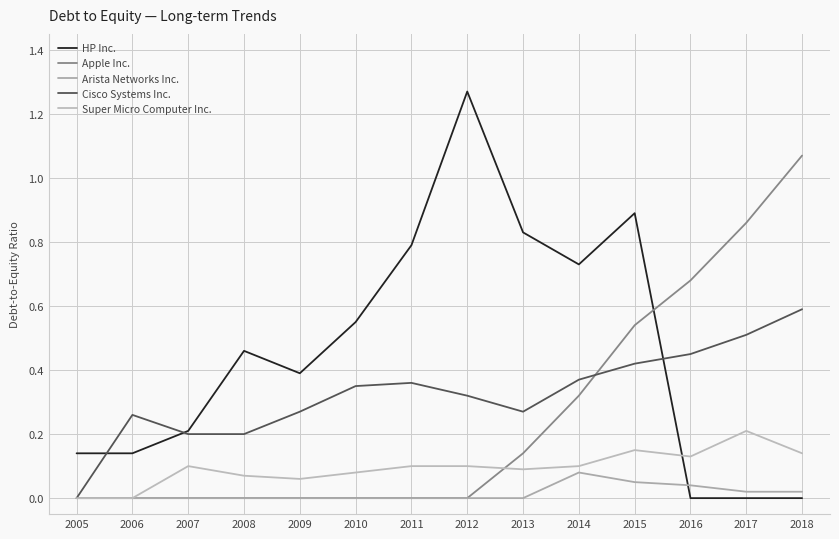

At which category does the chart reach its minimum across all series?

2016